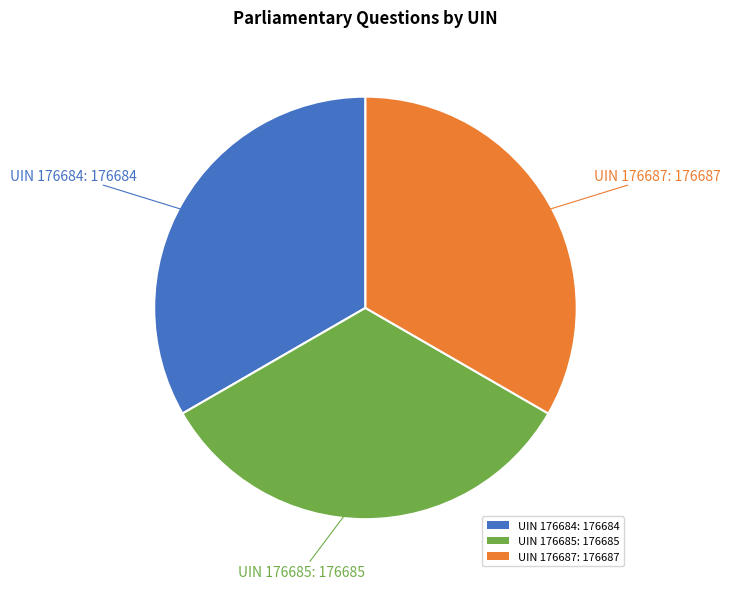

Combined, do UIN 176687: 176687 and UIN 176685: 176685 account for over 50%?

Yes